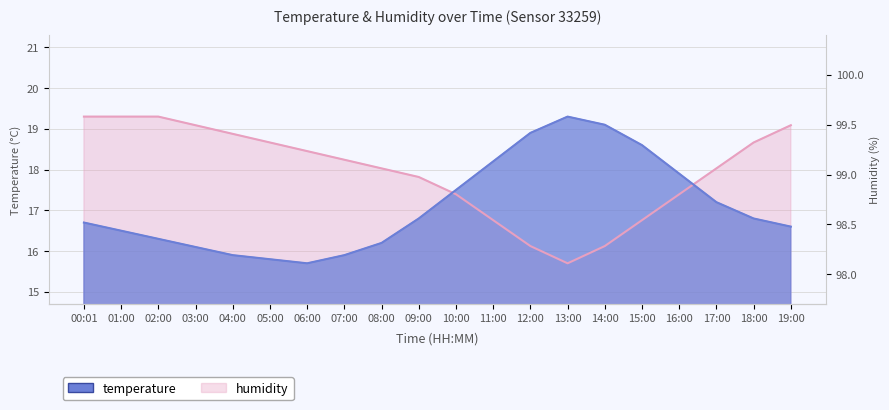

At which label is humidity closest to 17?

11:00